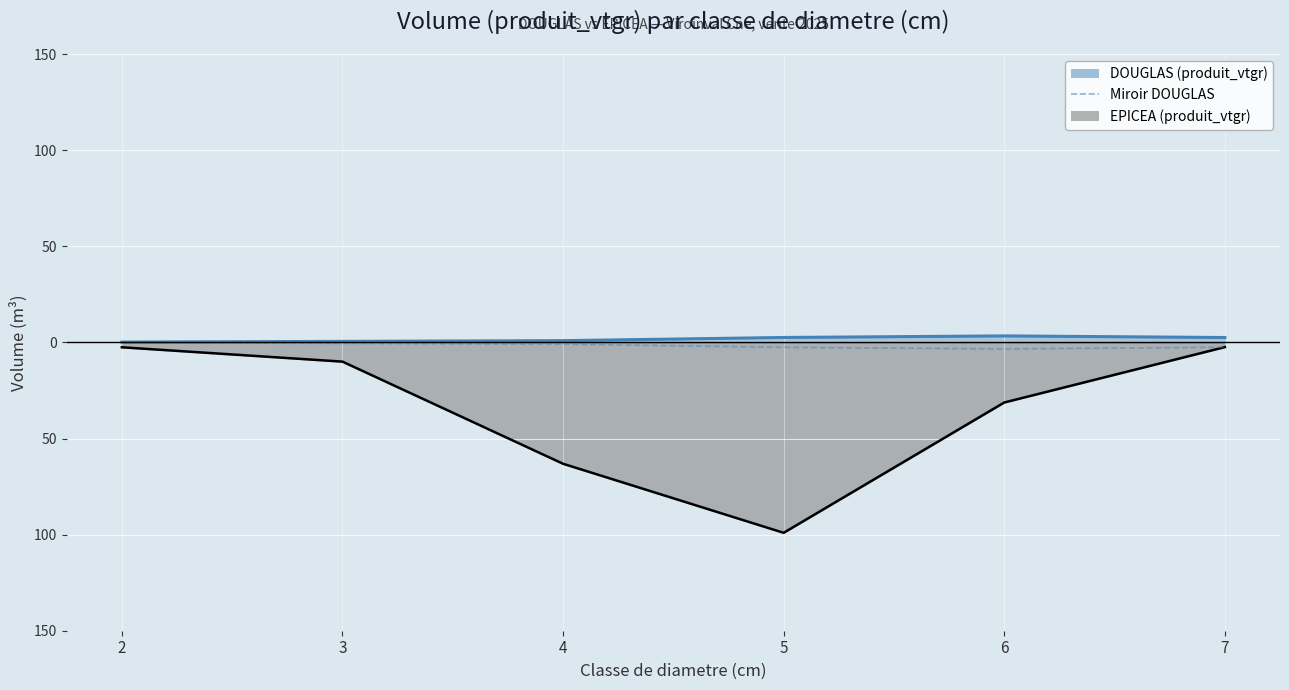

What is the value of the Miroir DOUGLAS point at the 1st from the left?

-0.2